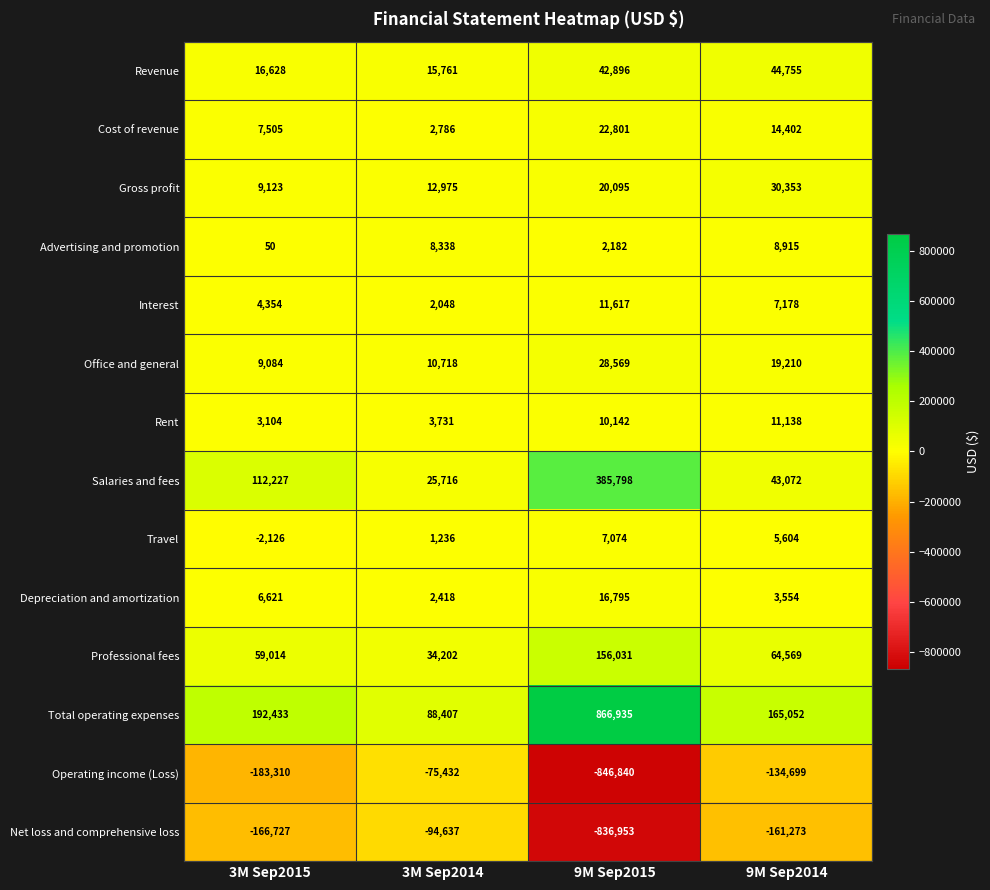

Rank the series at 3M Sep2014 from lowest to highest value.

Net loss and comprehensive loss, Operating income (Loss), Travel, Interest, Depreciation and amortization, Cost of revenue, Rent, Advertising and promotion, Office and general, Gross profit, Revenue, Salaries and fees, Professional fees, Total operating expenses